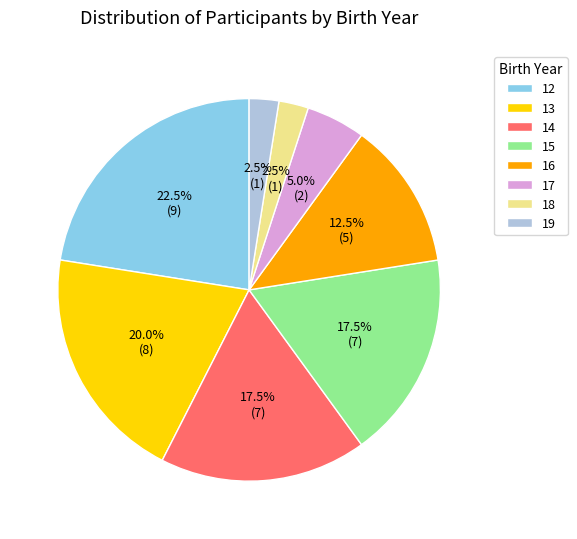

Which slice is the largest?

12